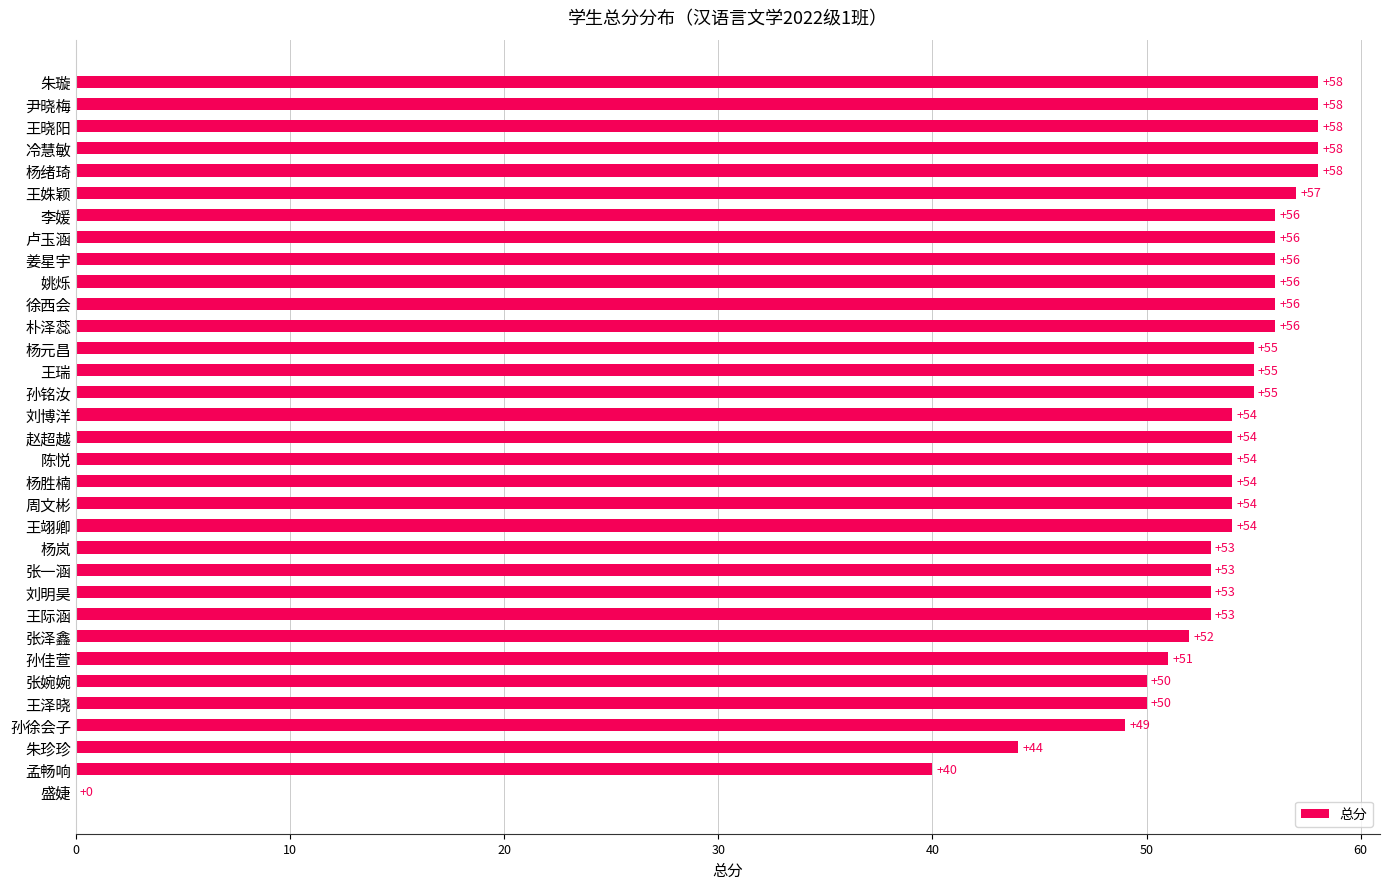

Reading bottom to top, what are all the values shown in this chart?

盛婕=0	孟畅响=40	朱珍珍=44	孙徐会子=49	王泽晓=50	张婉婉=50	孙佳萱=51	张泽鑫=52	王际涵=53	刘明昊=53	张一涵=53	杨岚=53	王翊卿=54	周文彬=54	杨胜楠=54	陈悦=54	赵超越=54	刘博洋=54	孙铭汝=55	王瑞=55	杨元昌=55	朴泽蕊=56	徐西会=56	姚烁=56	姜星宇=56	卢玉涵=56	李媛=56	王姝颖=57	杨绪琦=58	冷慧敏=58	王晓阳=58	尹晓梅=58	朱璇=58